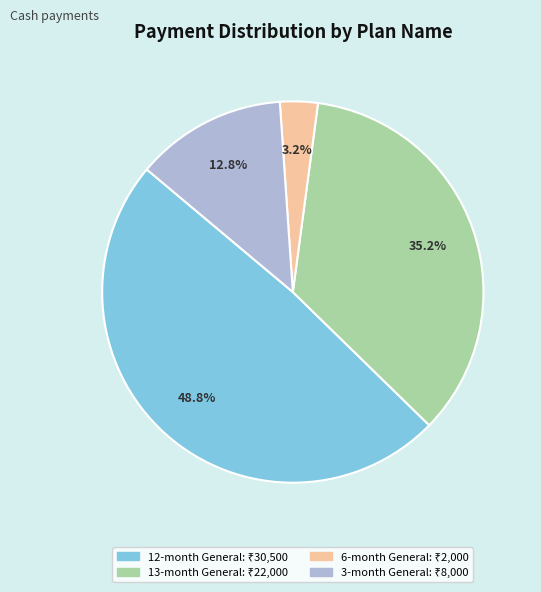

Is there a majority slice in this chart?

No